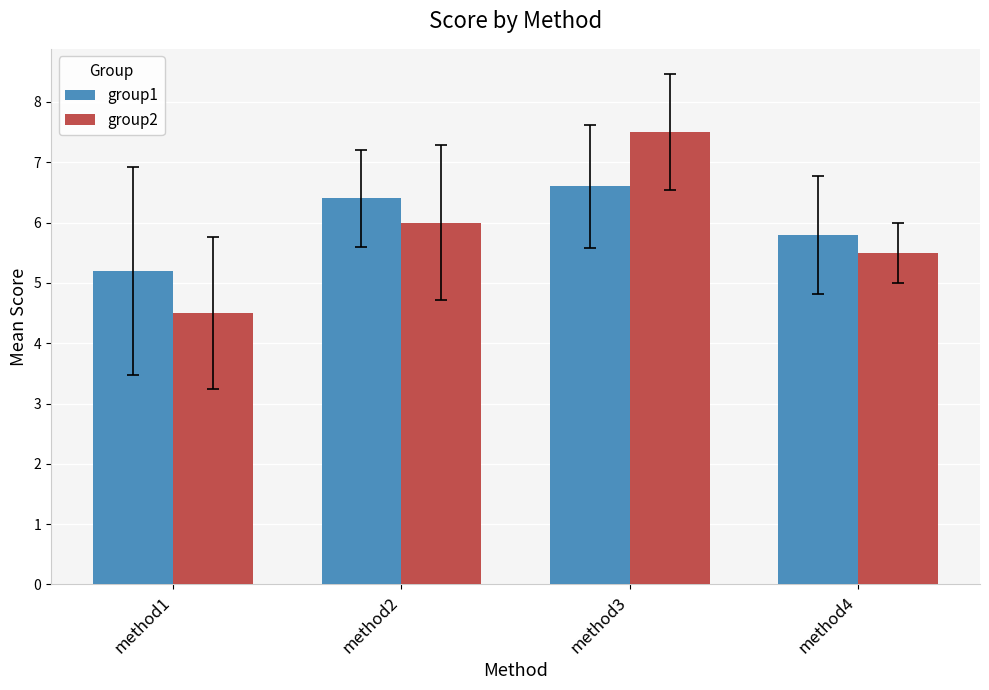

How many bars are there in total?

8